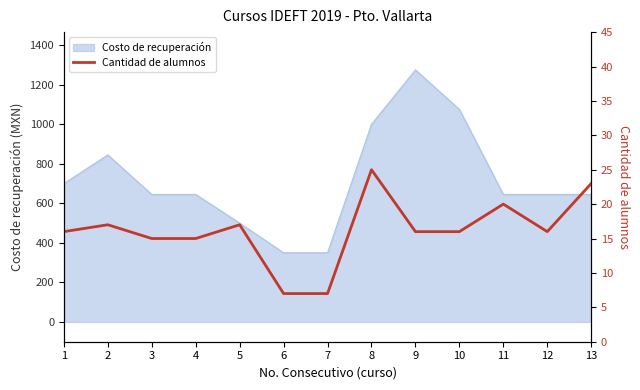

Does the chart have visible grid lines?

No